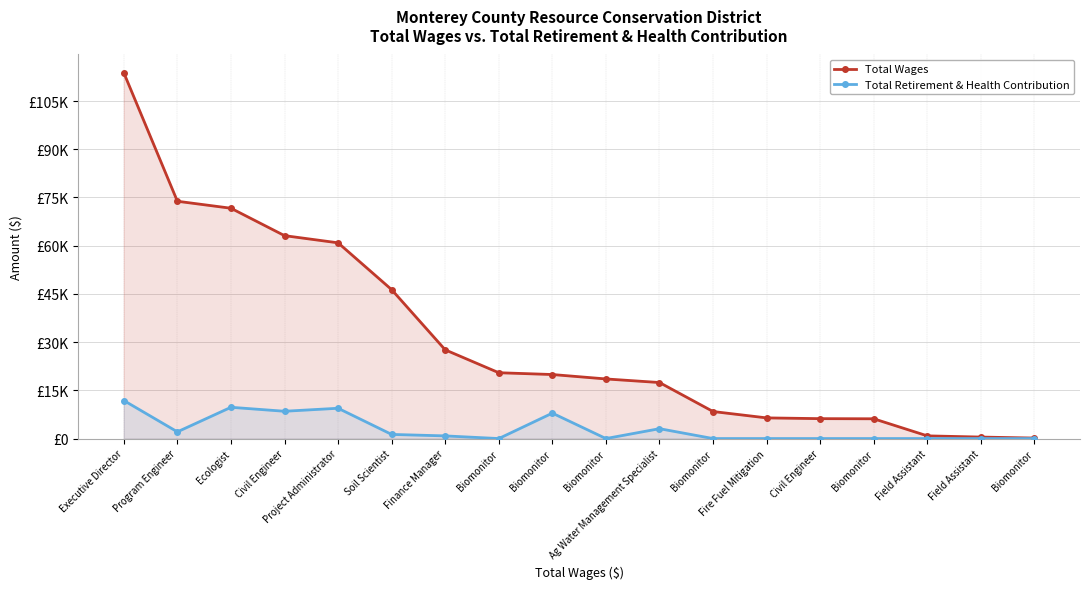

Which category has the lowest value in the Total Retirement & Health Contribution series?

Biomonitor